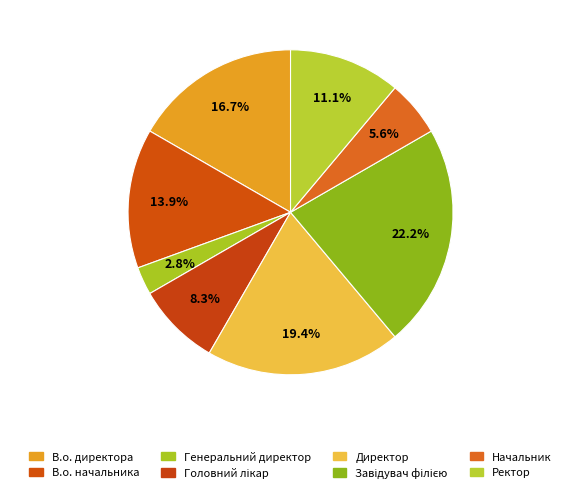

Count the number of slices in the pie.

8